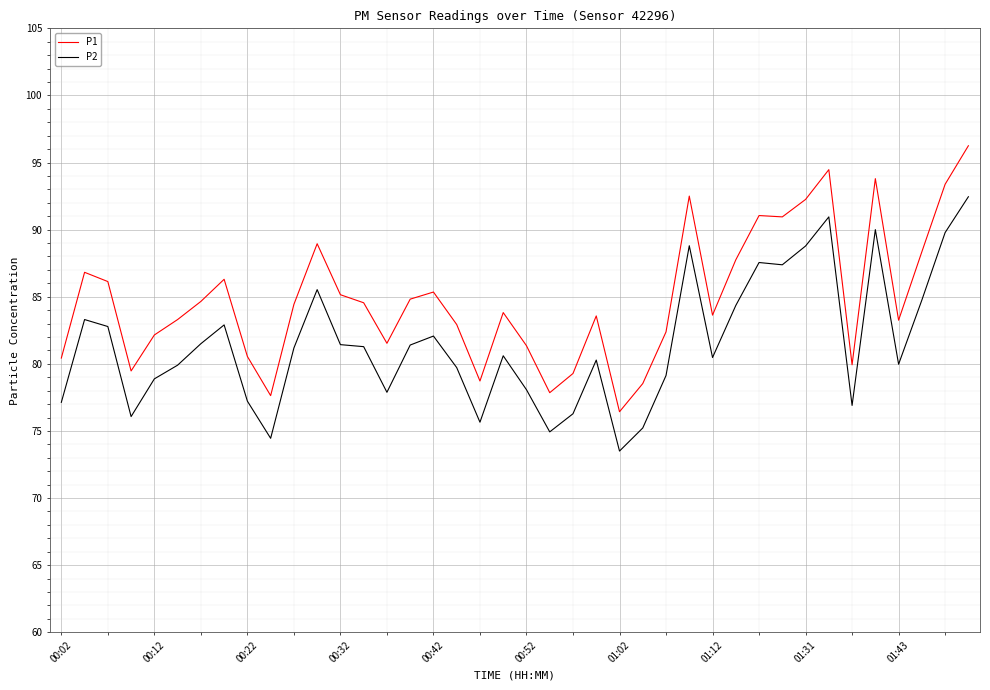

True or false: P2 and P1 intersect in this chart.

False